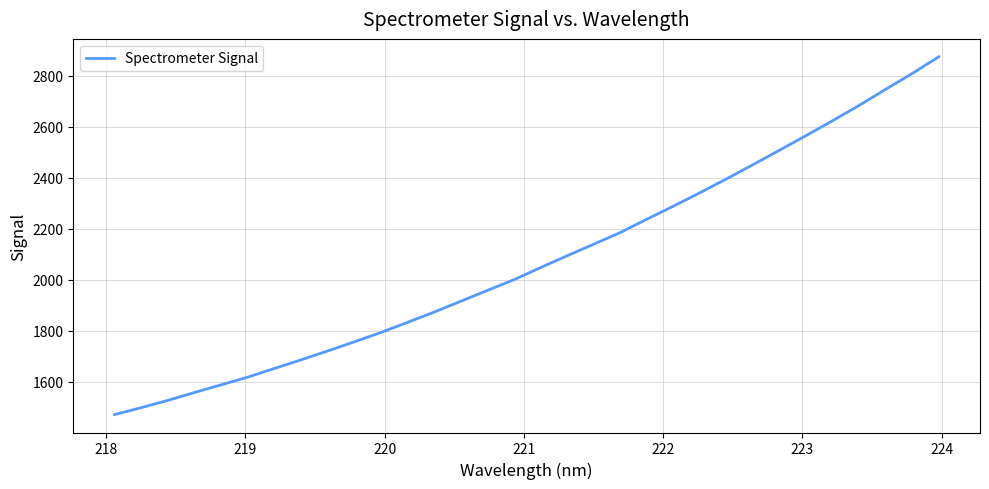

What is the average value?

2076.2